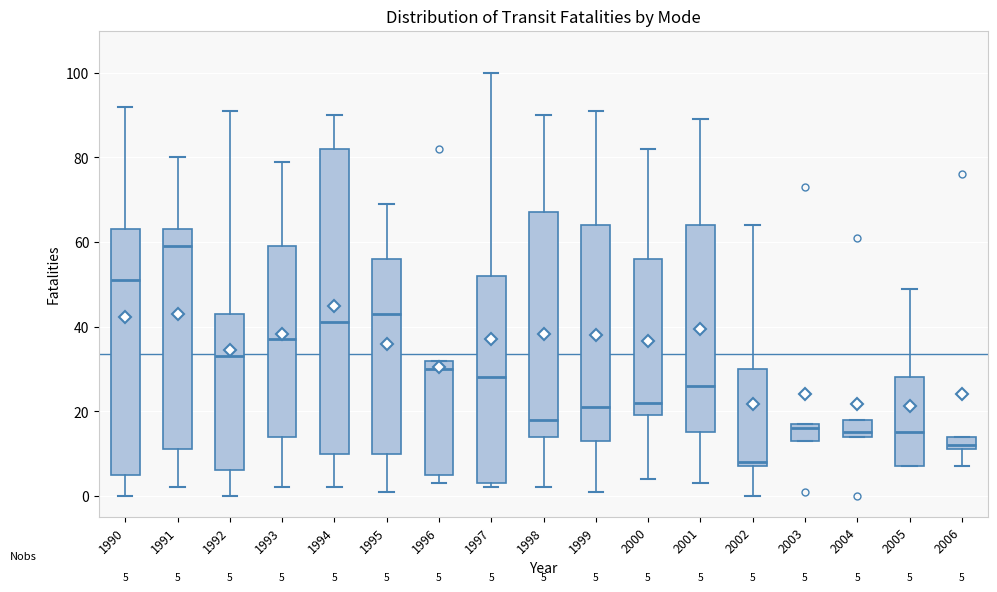

Which box's median line is the highest?

1991